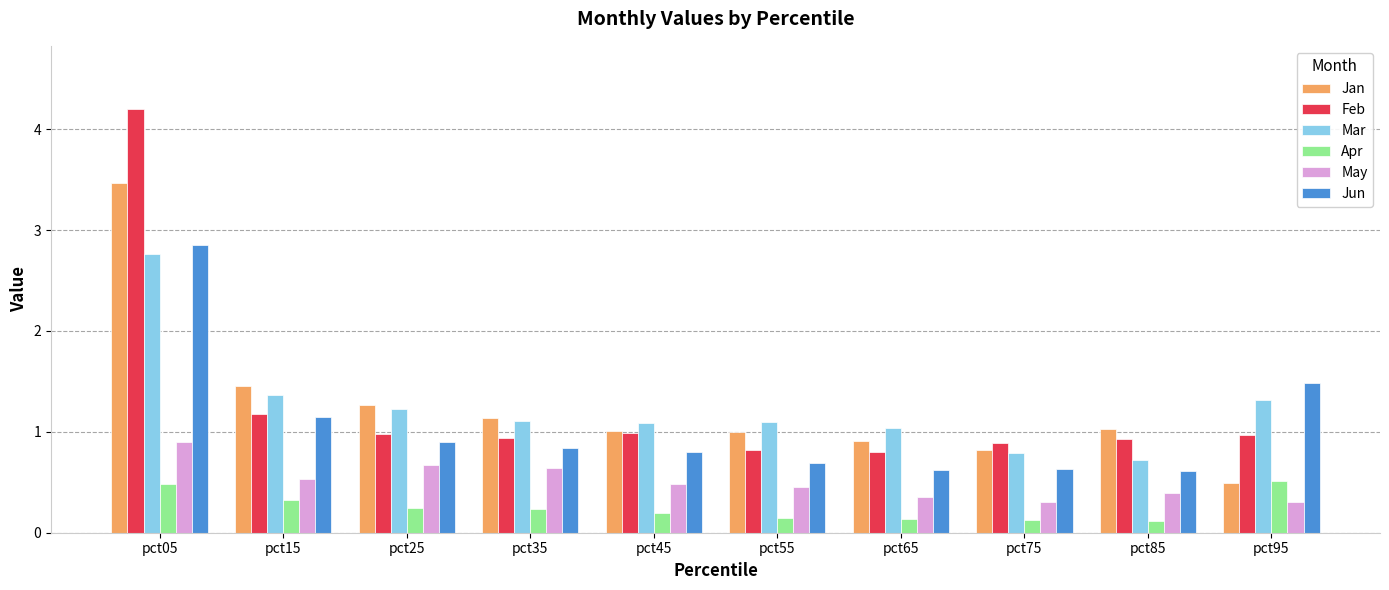

What value does the Apr series have at pct65?

0.1